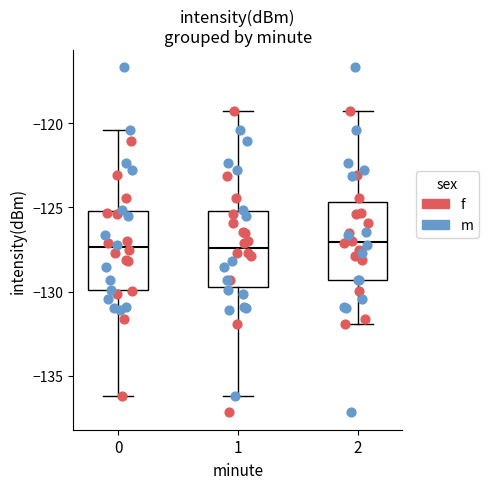

Reading left to right, transcribe this box plot: for each box, give where its median line is, the range the box spans, and where its two whiskers end, as read against the y-axis. The values are not printed on the chart, so give them approximately, as read against the axis.

0: median -127.5, box -130.0 to -125.0, whiskers -136.0 to -120.5
1: median -127.5, box -129.5 to -125.0, whiskers -136.0 to -119.5
2: median -127.0, box -129.5 to -124.5, whiskers -132.0 to -119.5